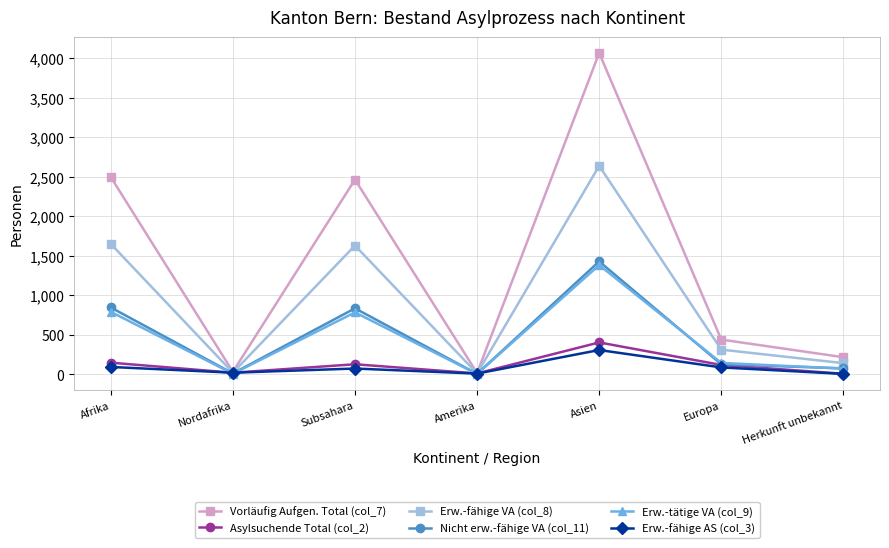

List the series in order of their peak value, lowest first.

Erw.-fähige AS (col_3), Asylsuchende Total (col_2), Erw.-tätige VA (col_9), Nicht erw.-fähige VA (col_11), Erw.-fähige VA (col_8), Vorläufig Aufgen. Total (col_7)